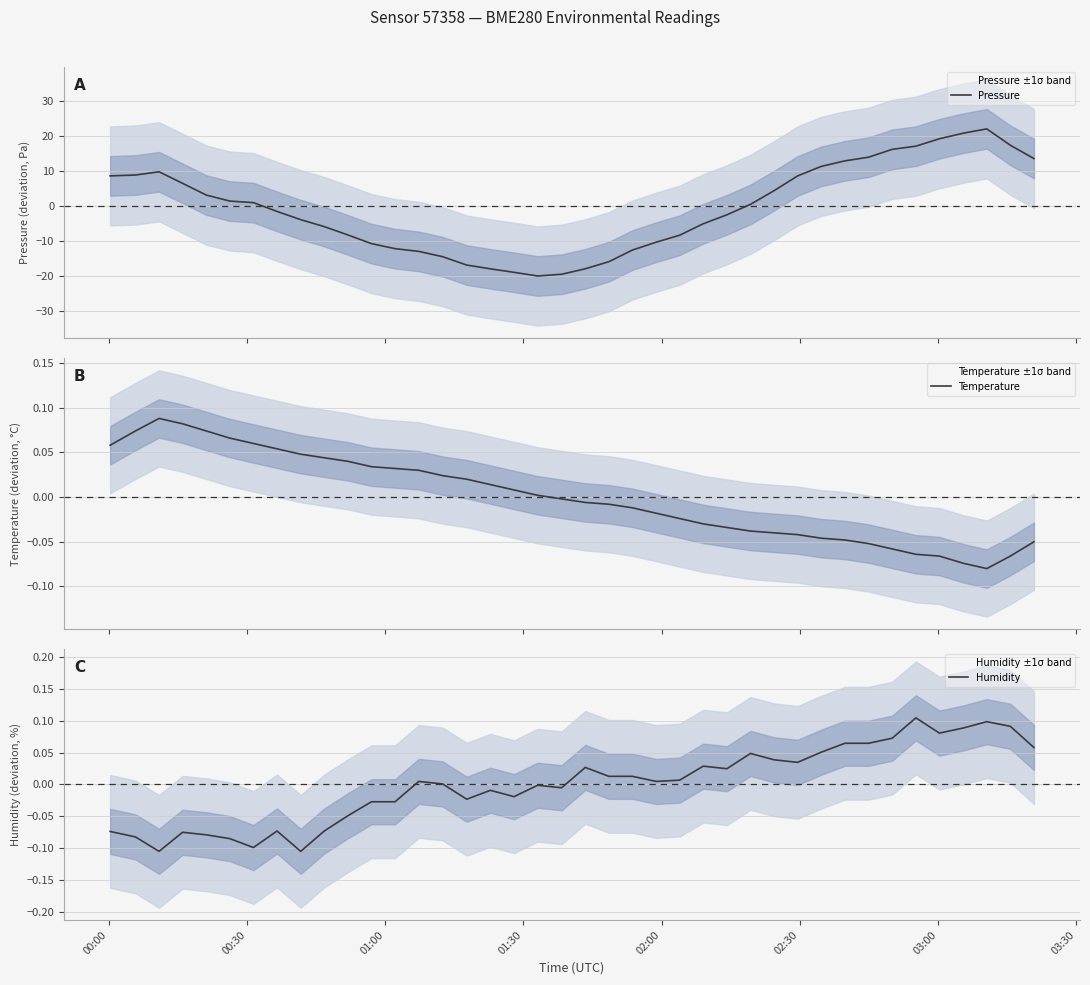

Does the chart display data point markers on the line(s)?

No